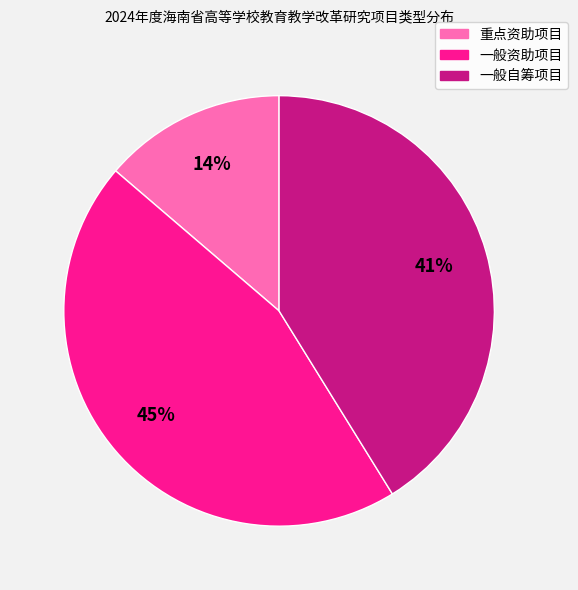

What percentage is the 一般资助项目 slice, to the nearest percent?

45%